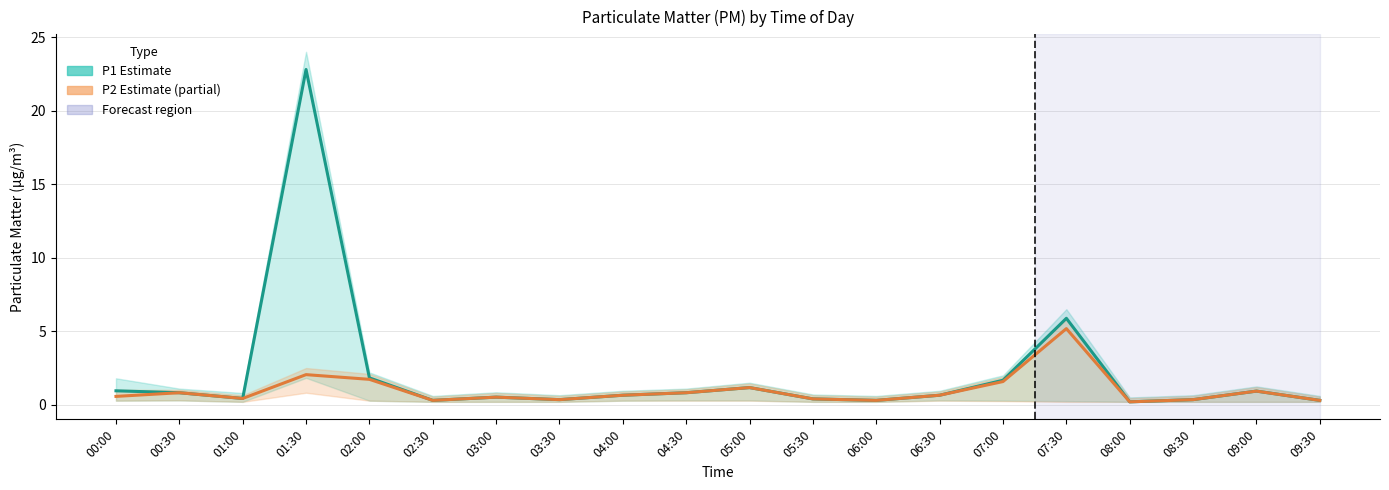

List the series in order of their peak value, lowest first.

P2 (PM2.5), P1 (PM10)